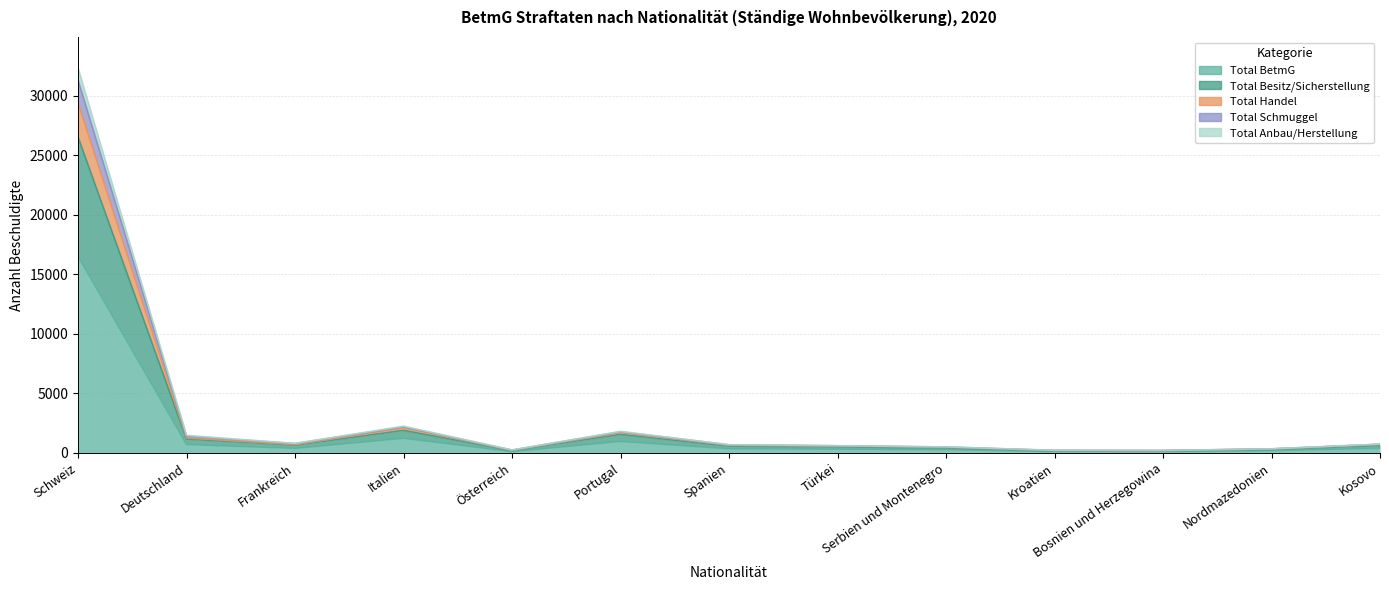

How many interior local peaks does the Total Besitz/Sicherstellung series have?

2